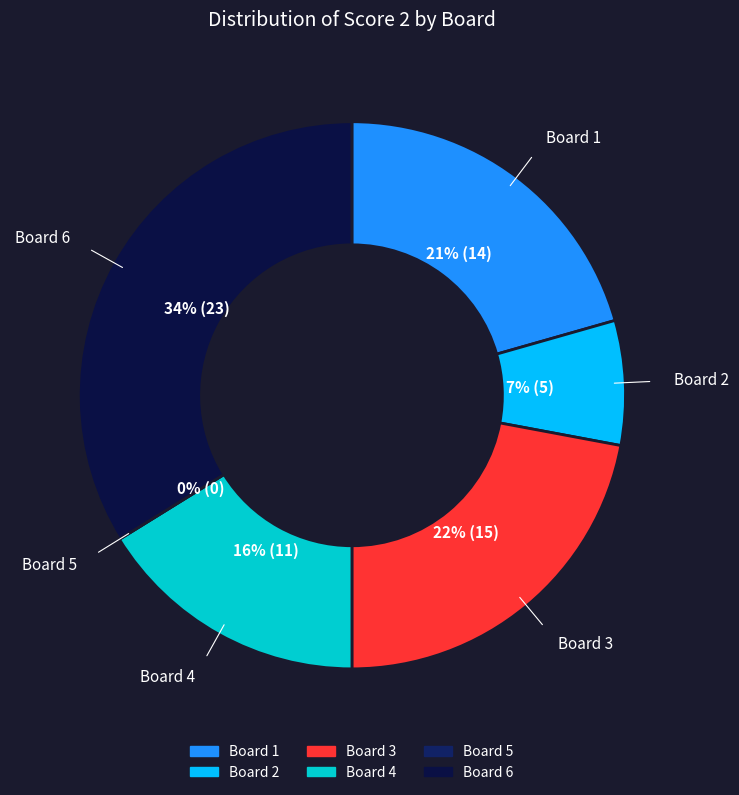

Which has a higher value, 1 or 4?

1